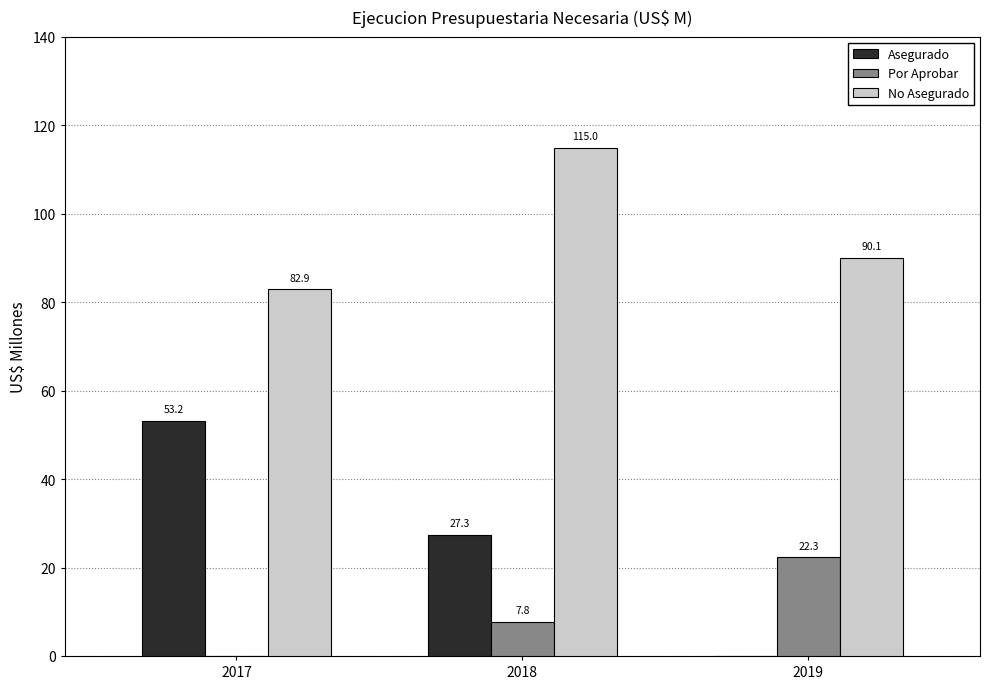

The value of No Asegurado at 2018 is 30.7. True or false?

False